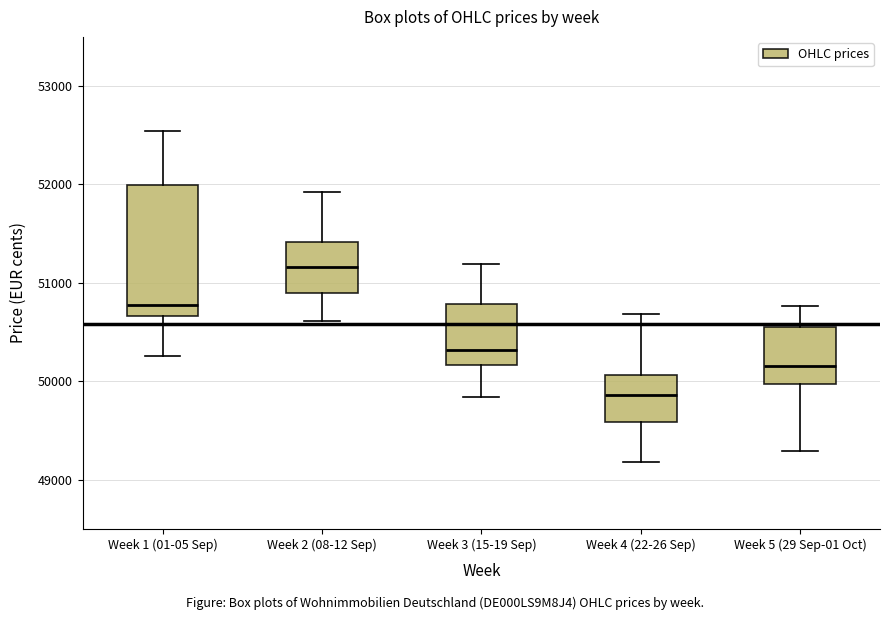

Reading left to right, transcribe this box plot: for each box, give where its median line is, the range the box spans, and where its two whiskers end, as read against the y-axis. The values are not printed on the chart, so give them approximately, as read against the axis.

Week 1 (01-05 Sep): median 50800, box 50700 to 52000, whiskers 50300 to 52500
Week 2 (08-12 Sep): median 51200, box 50900 to 51400, whiskers 50600 to 51900
Week 3 (15-19 Sep): median 50300, box 50200 to 50800, whiskers 49800 to 51200
Week 4 (22-26 Sep): median 49900, box 49600 to 50100, whiskers 49200 to 50700
Week 5 (29 Sep-01 Oct): median 50200, box 50000 to 50600, whiskers 49300 to 50800